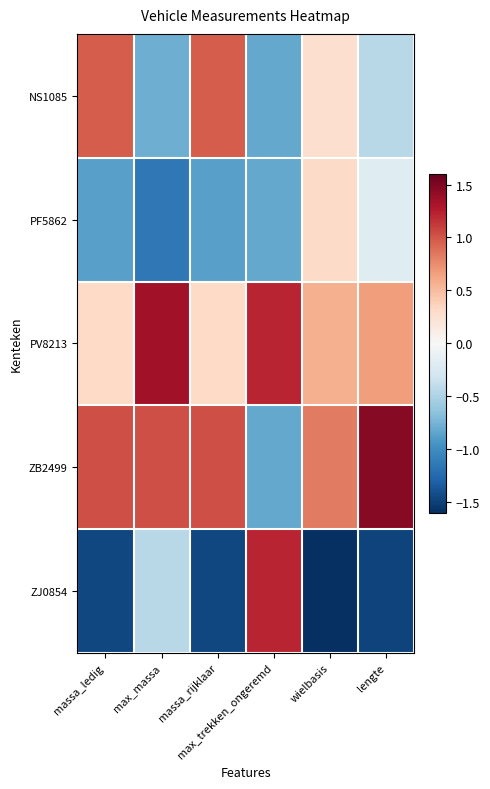

What is the greatest value displayed?

1.5